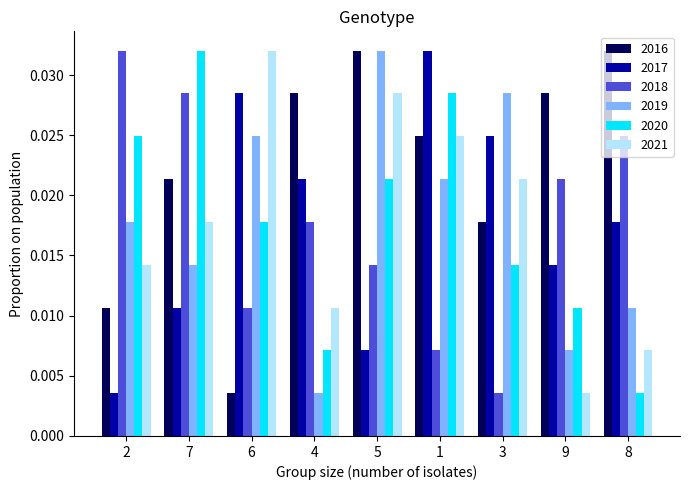

What is the total value across all series at 9?

0.1